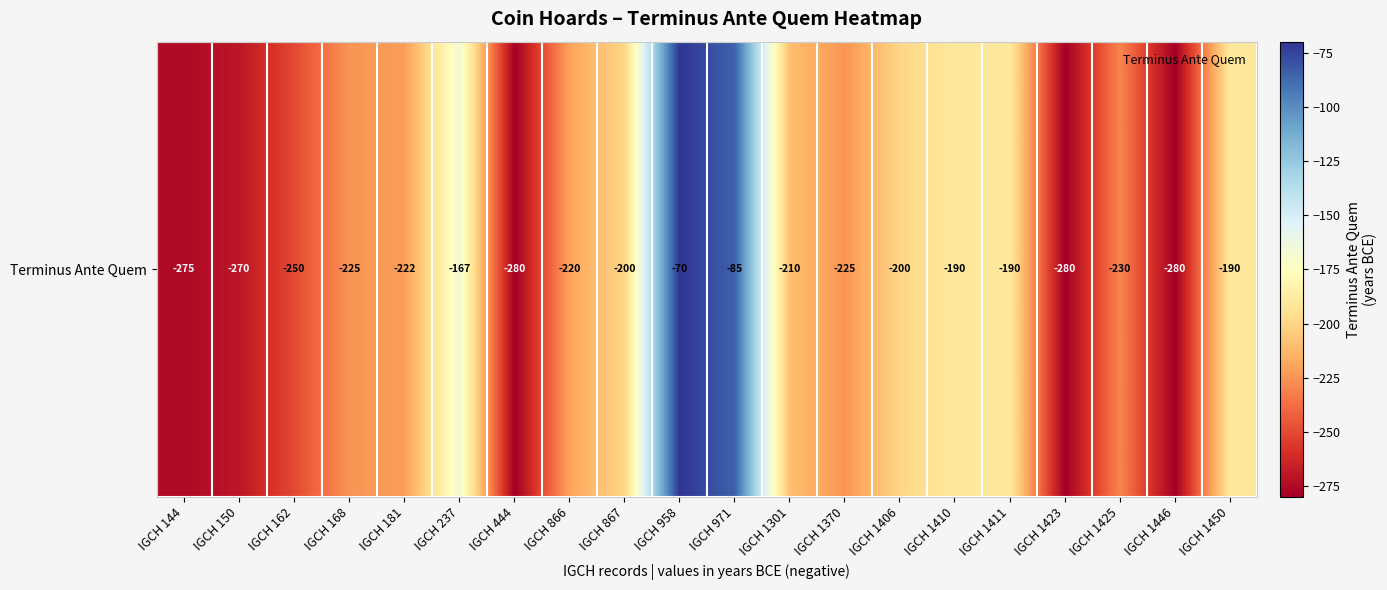

What is the sum of the values at IGCH 1423 and IGCH 1410?

-470